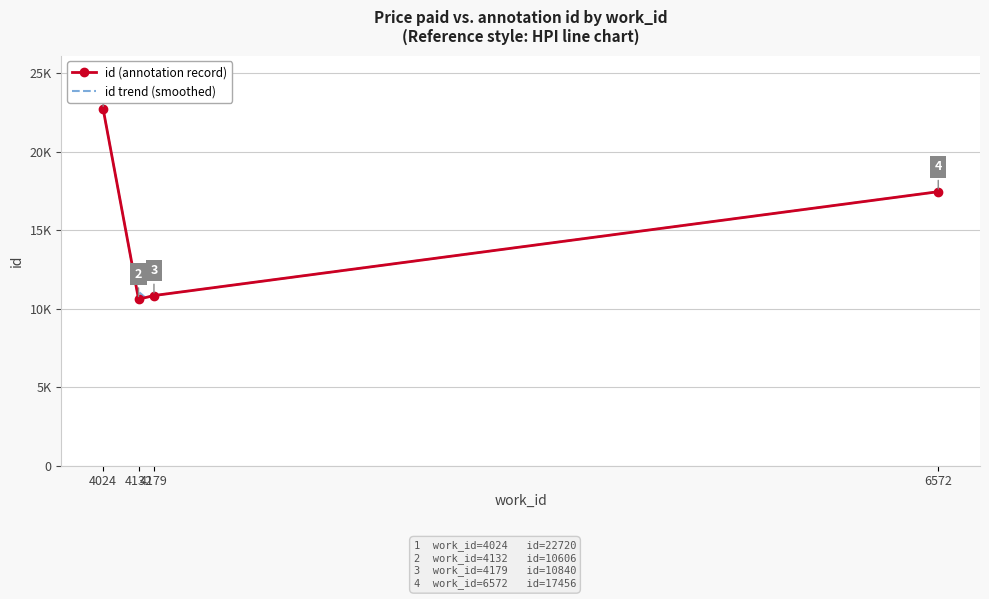

At which label is the value closest to 16663?

6572